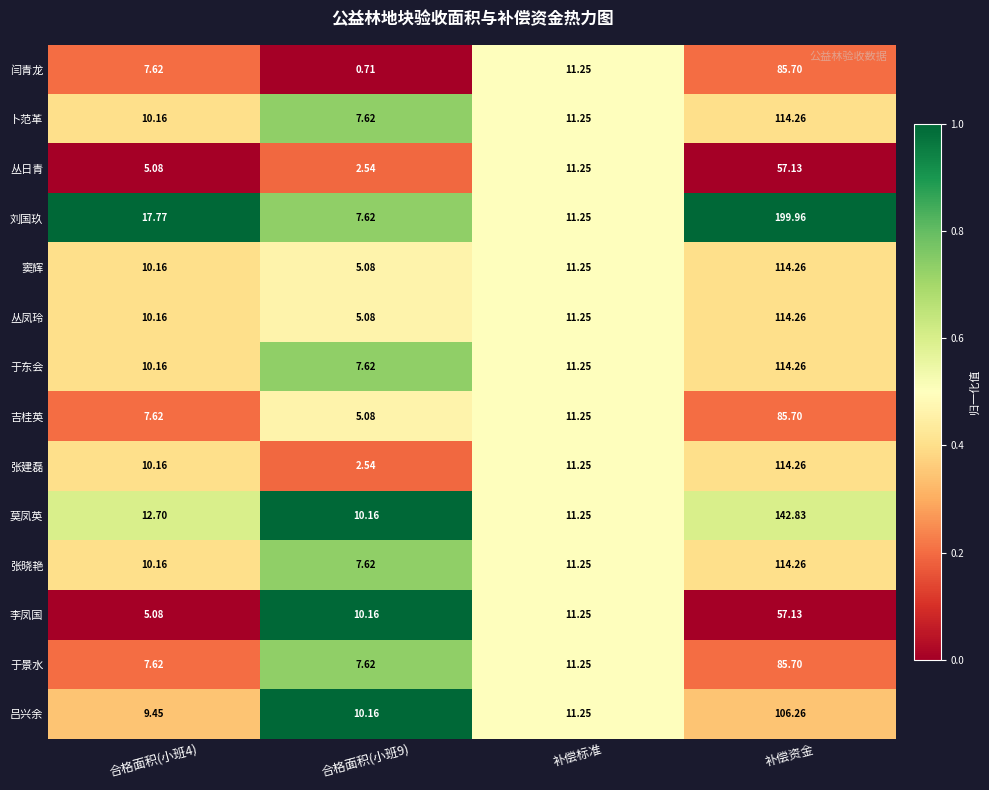

Which category has the highest value in the 张晓艳 series?

补偿资金